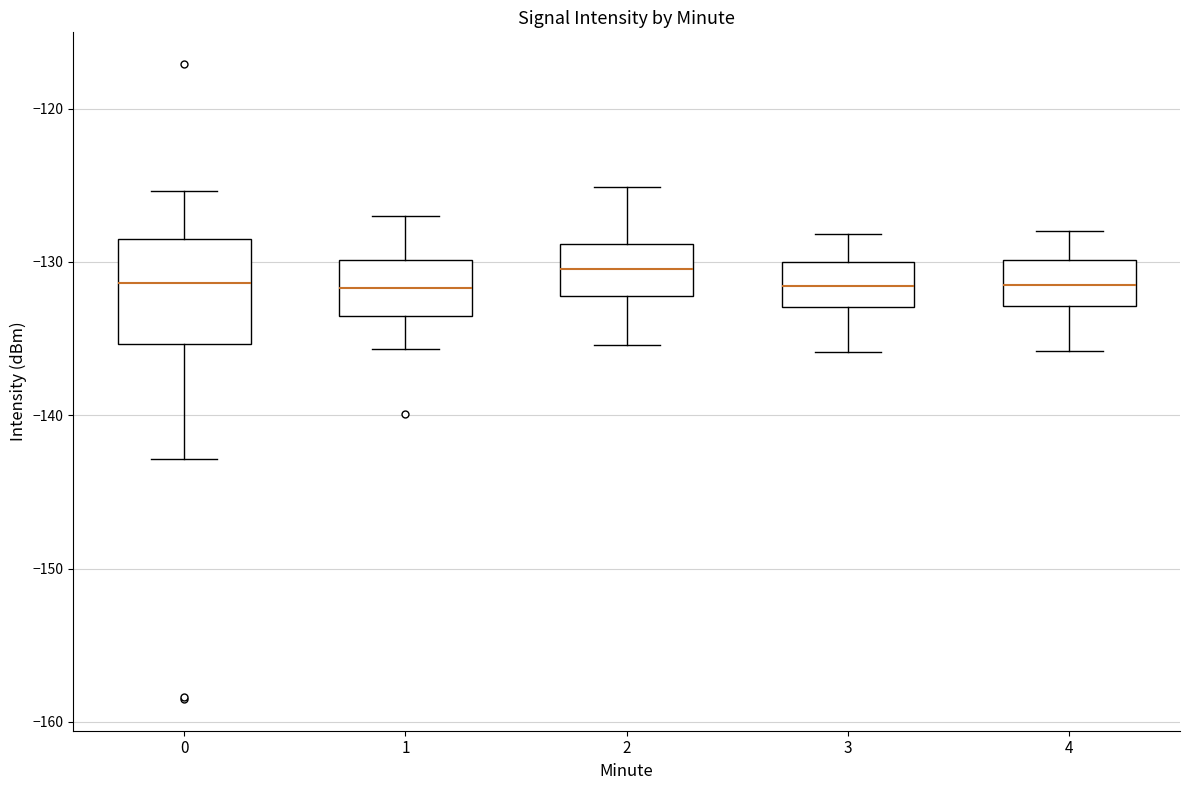

Comparing the boxes themselves (not the whiskers), which one is the tallest?

0